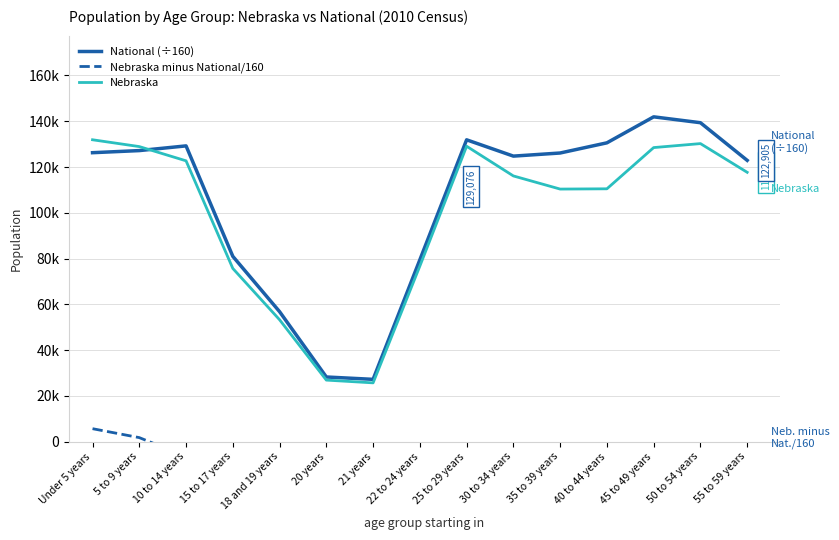

What are all the series names shown in the legend?

National (÷160), Nebraska minus National/160, Nebraska